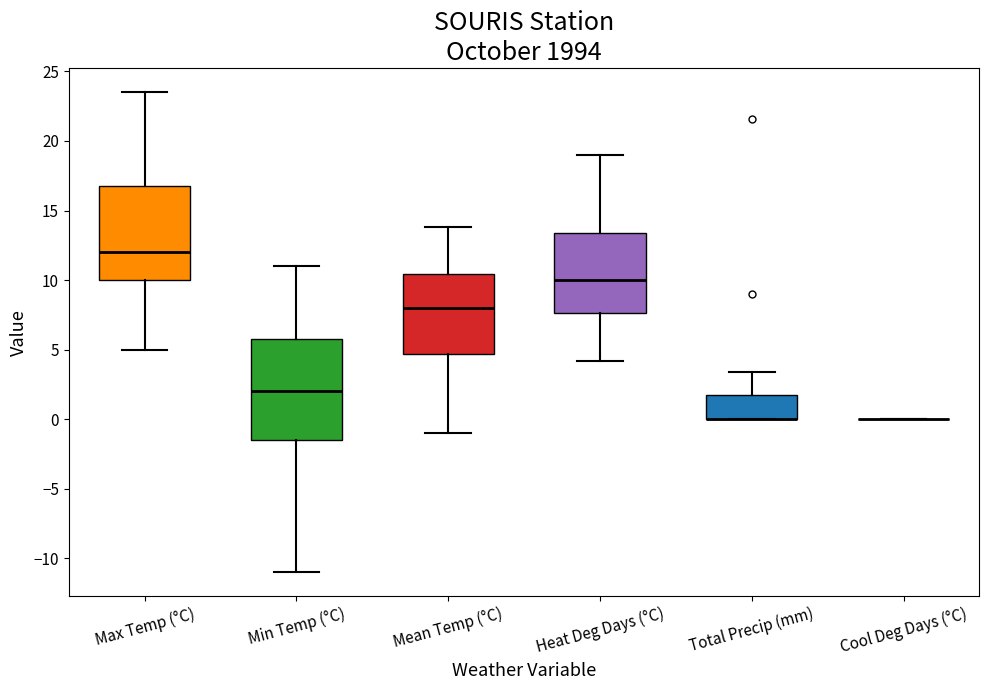

Where is the upper edge of the box for Heat Deg Days (°C) on the y-axis? The values are not printed on the chart, so give them approximately, as read against the axis.

13.5